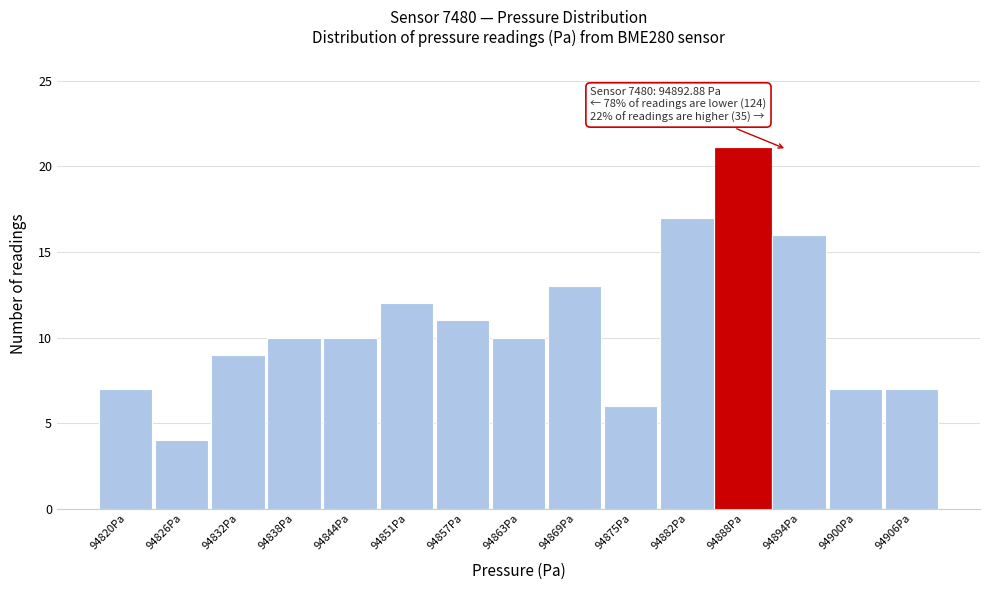

Reading right to left, what are all the values shown in this chart?

94906Pa=7	94900Pa=7	94894Pa=16	94888Pa=21	94882Pa=17	94875Pa=6	94869Pa=13	94863Pa=10	94857Pa=11	94851Pa=12	94844Pa=10	94838Pa=10	94832Pa=9	94826Pa=4	94820Pa=7